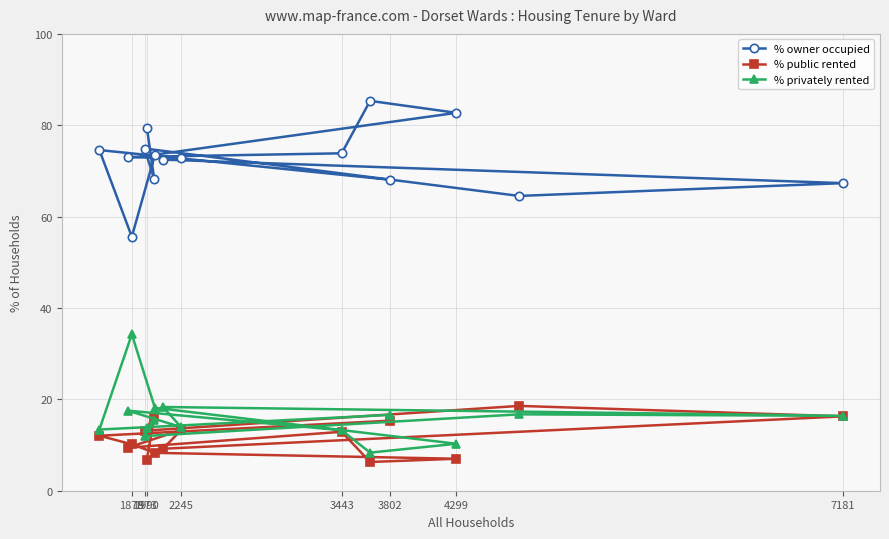

What is the difference between the % privately rented values at 3443 and 1990?

0.4